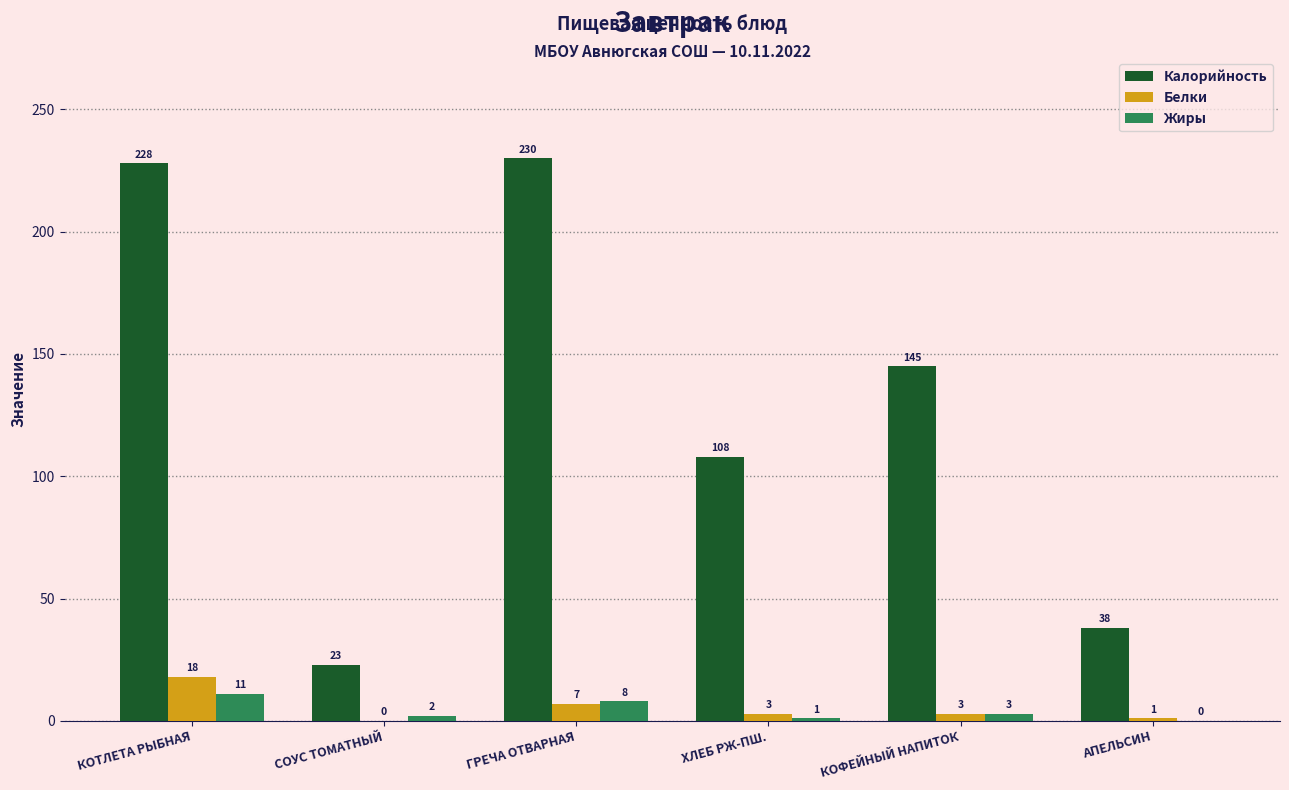

The Белки series shows 18 at КОТЛЕТА РЫБНАЯ. True or false?

True